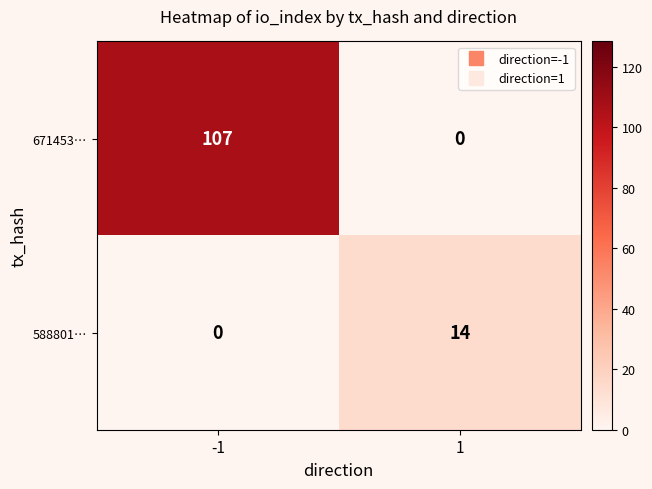

List the series in order of their overall mean, lowest first.

588801…, 671453…